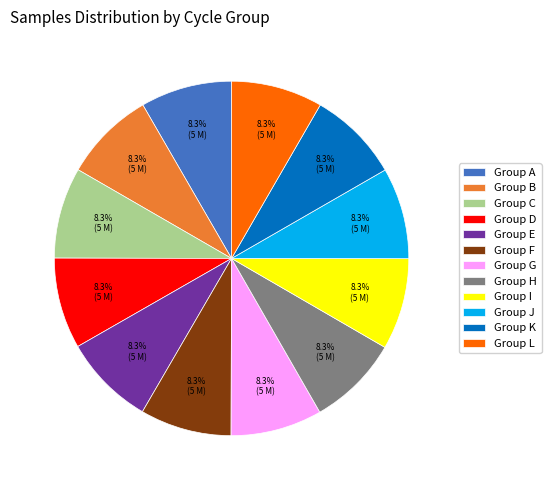

Do Group F and Group B together represent more than half of the pie?

No